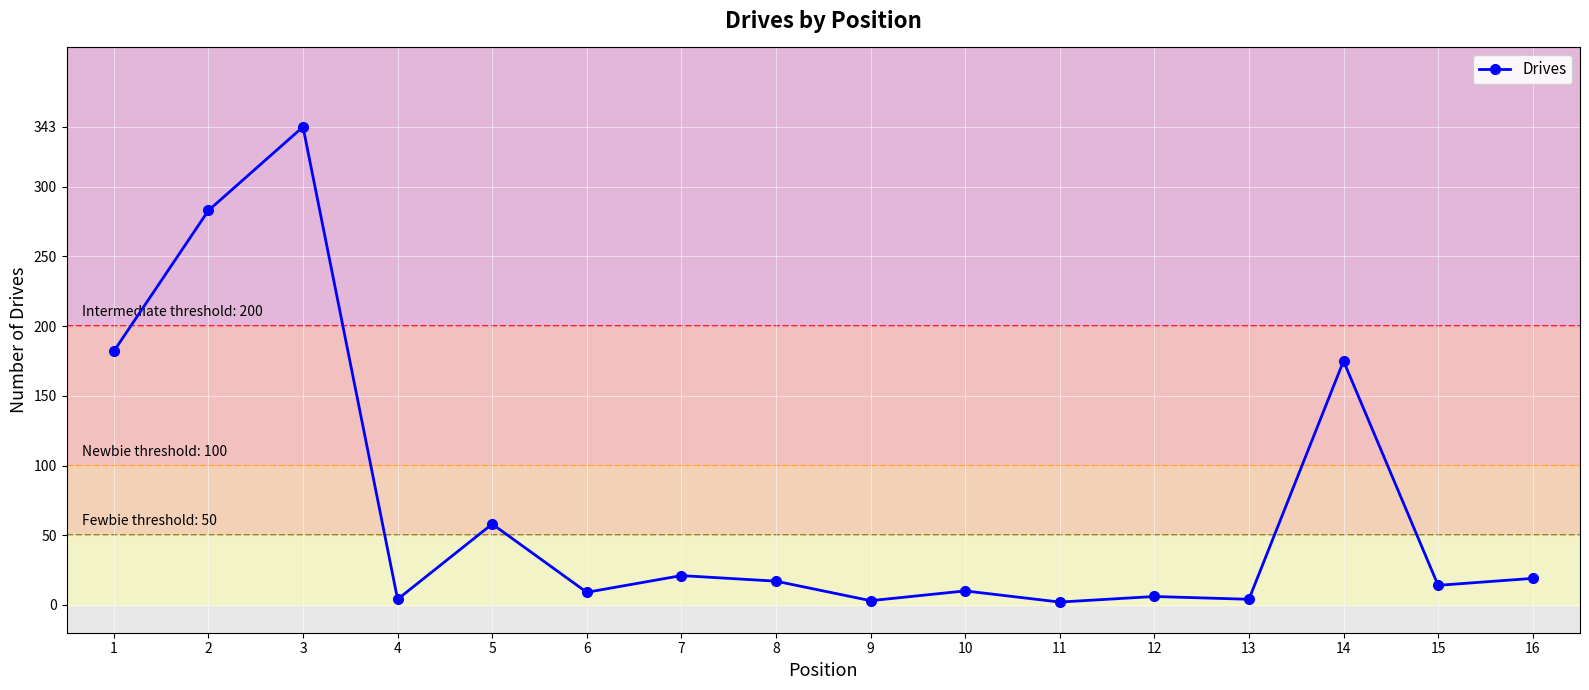

What is the sum of the values at 8 and 6?

26